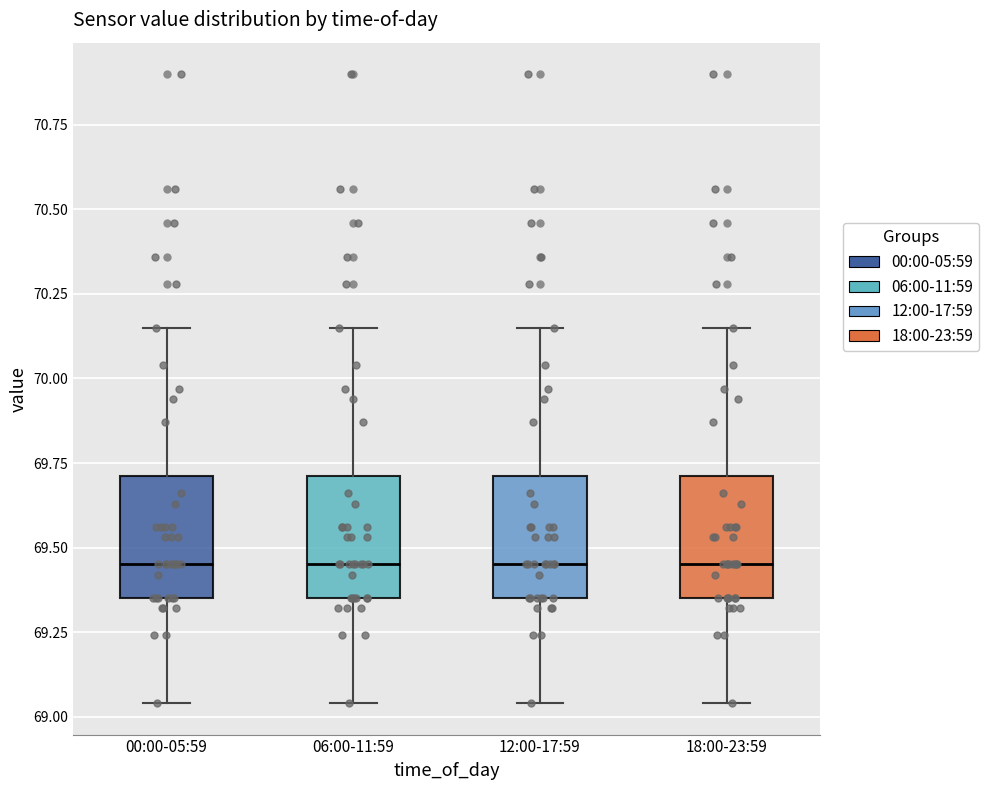

Reading left to right, transcribe this box plot: for each box, give where its median line is, the range the box spans, and where its two whiskers end, as read against the y-axis. The values are not printed on the chart, so give them approximately, as read against the axis.

00:00-05:59: median 69.45, box 69.35 to 69.70, whiskers 69.05 to 70.15
06:00-11:59: median 69.45, box 69.35 to 69.70, whiskers 69.05 to 70.15
12:00-17:59: median 69.45, box 69.35 to 69.70, whiskers 69.05 to 70.15
18:00-23:59: median 69.45, box 69.35 to 69.70, whiskers 69.05 to 70.15